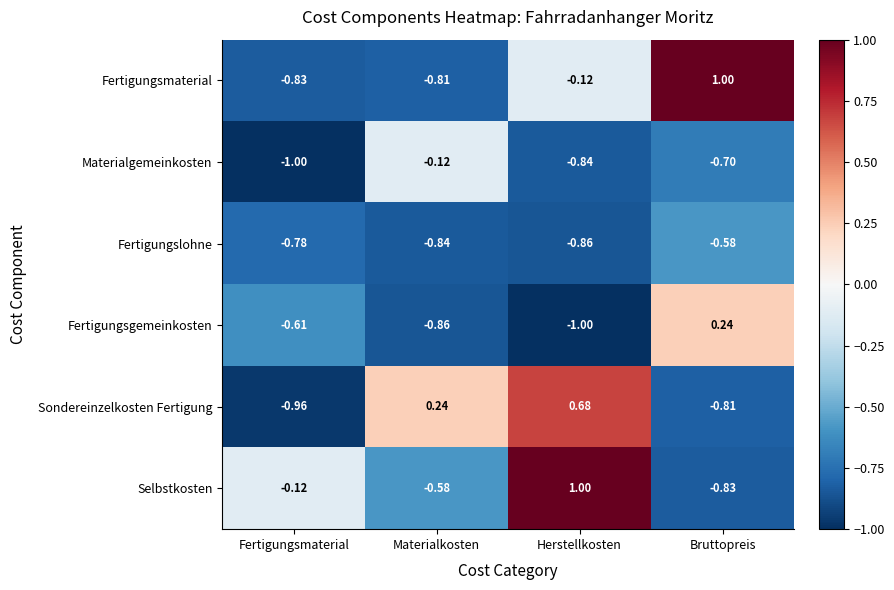

Which series has the largest total across all categories?

Selbstkosten